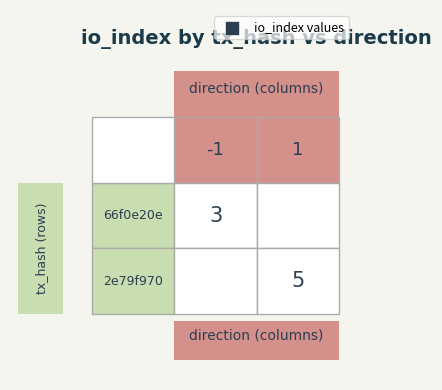

Reading left to right, extract all data points from this chart.

66f0e20e: direction=-1	io_index=3
2e79f970: direction=1	io_index=5